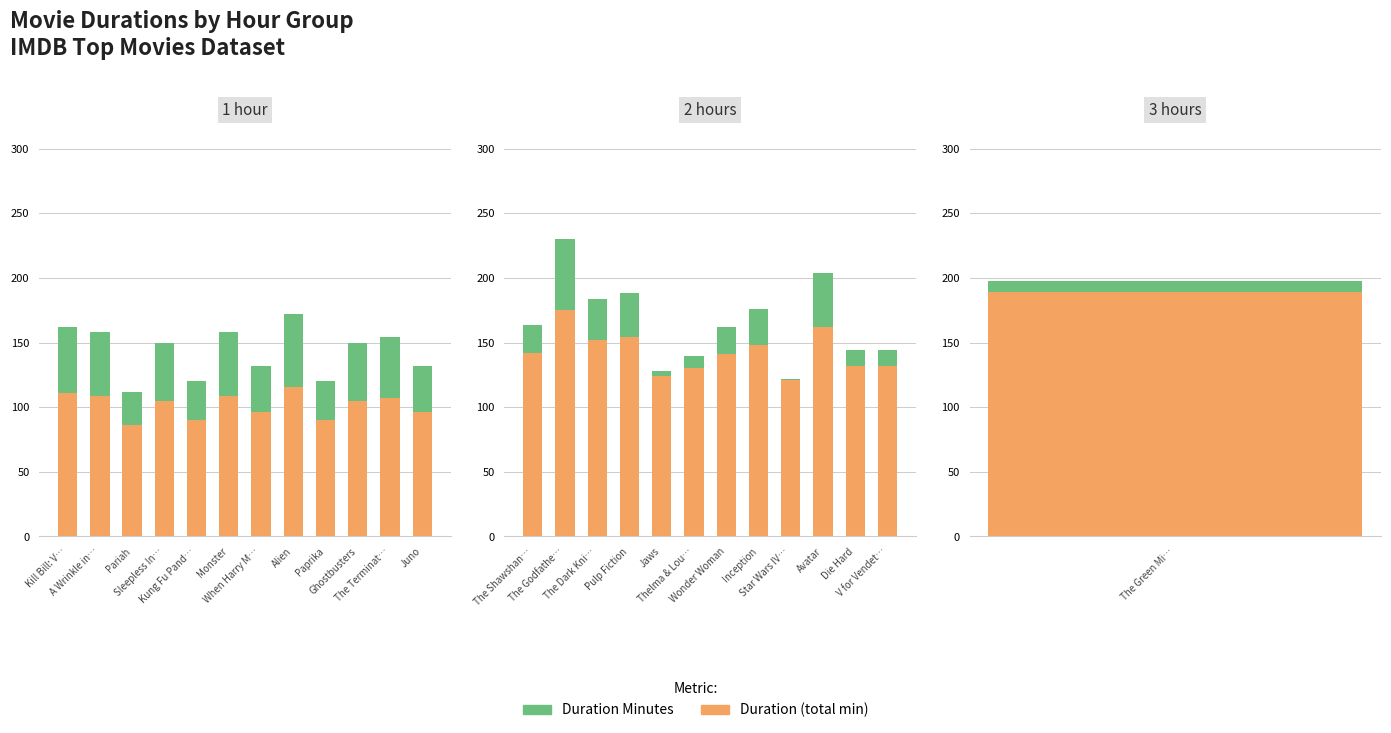

Is the value of Duration Minutes at V for Vendet… greater than the value of Duration (total min) at Avatar?

No